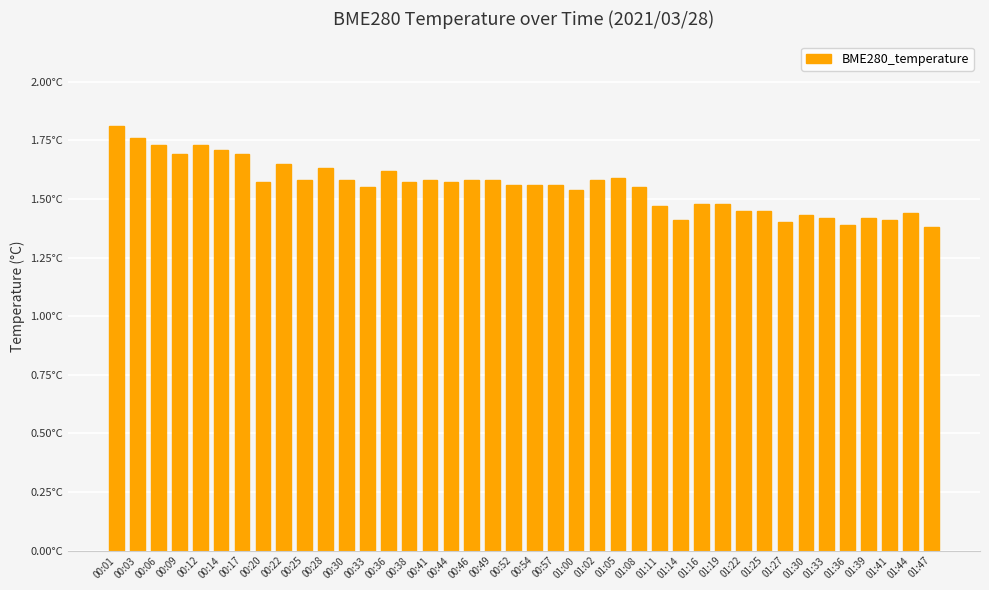

Reading left to right, what are all the values shown in this chart?

00:01=1.8	00:03=1.8	00:06=1.7	00:09=1.7	00:12=1.7	00:14=1.7	00:17=1.7	00:20=1.6	00:22=1.6	00:25=1.6	00:28=1.6	00:30=1.6	00:33=1.6	00:36=1.6	00:38=1.6	00:41=1.6	00:44=1.6	00:46=1.6	00:49=1.6	00:52=1.6	00:54=1.6	00:57=1.6	01:00=1.5	01:02=1.6	01:05=1.6	01:08=1.6	01:11=1.5	01:14=1.4	01:16=1.5	01:19=1.5	01:22=1.4	01:25=1.4	01:27=1.4	01:30=1.4	01:33=1.4	01:36=1.4	01:39=1.4	01:41=1.4	01:44=1.4	01:47=1.4